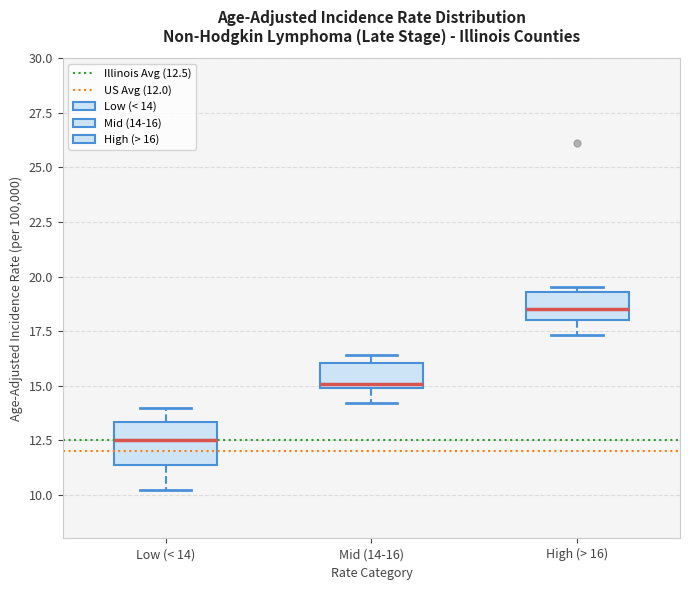

Reading left to right, transcribe this box plot: for each box, give where its median line is, the range the box spans, and where its two whiskers end, as read against the y-axis. The values are not printed on the chart, so give them approximately, as read against the axis.

Low (< 14): median 12.5, box 11.5 to 13.5, whiskers 10.0 to 14.0
Mid (14-16): median 15.0 (just above the box's lower edge), box 15.0 to 16.0, whiskers 14.0 to 16.5
High (> 16): median 18.5, box 18.0 to 19.5, whiskers 17.5 to 19.5 (just above the box's upper edge)